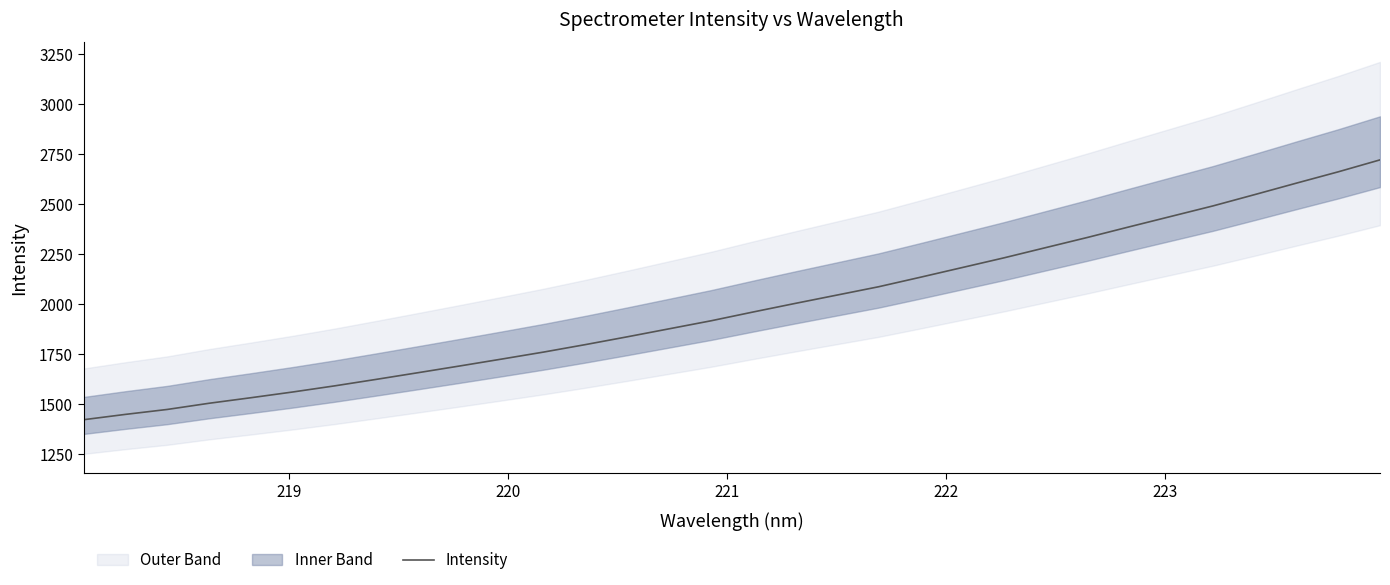

What is the sum of all values?

63515.6